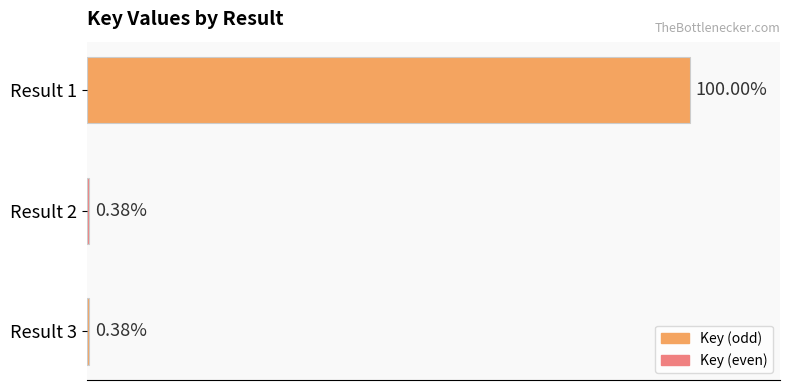

Rank the categories by value from lowest to highest.

Result 3, Result 2, Result 1